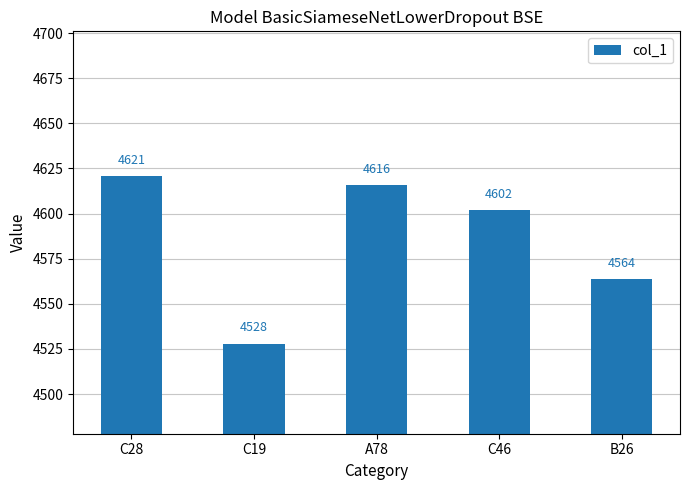

What position from the left is C28?

1